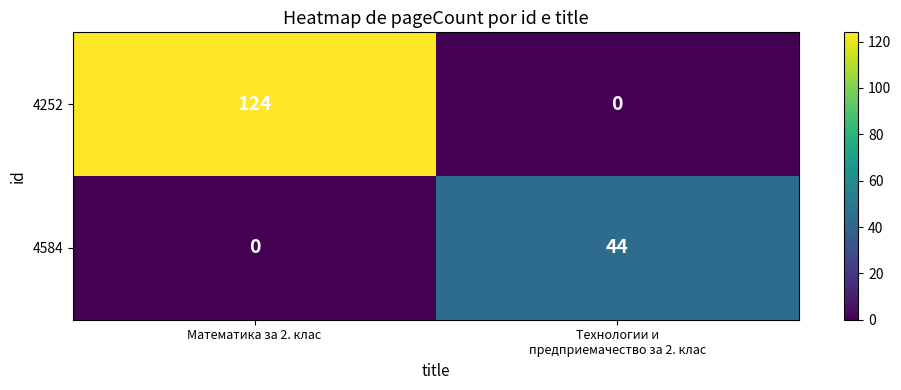

Rank the series by their average value, from highest to lowest.

4252, 4584